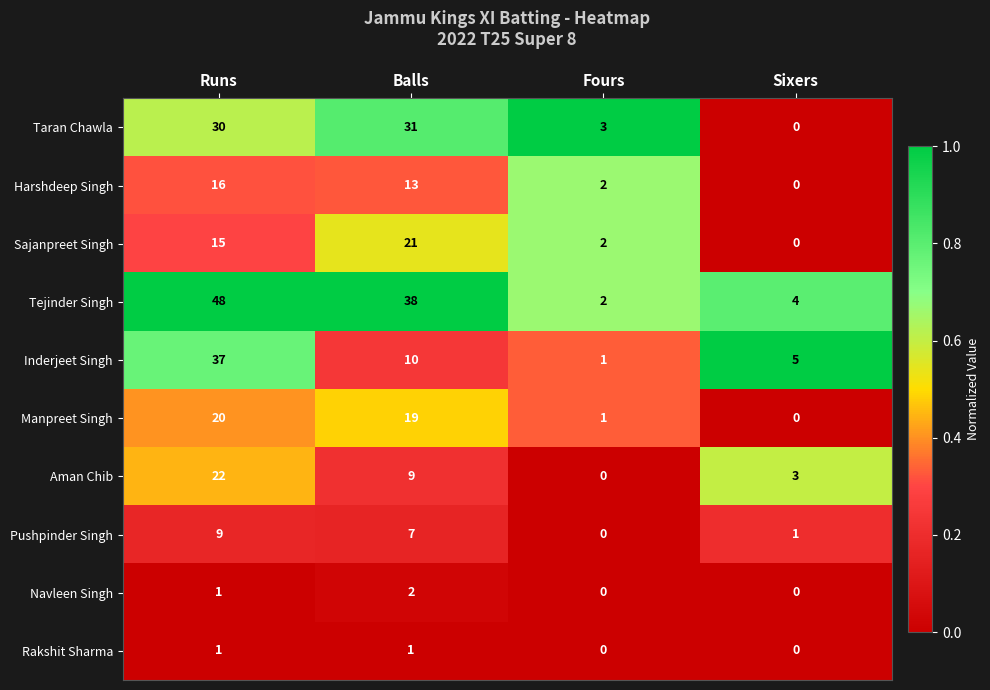

At how many categories does at least one series exceed 0?

4